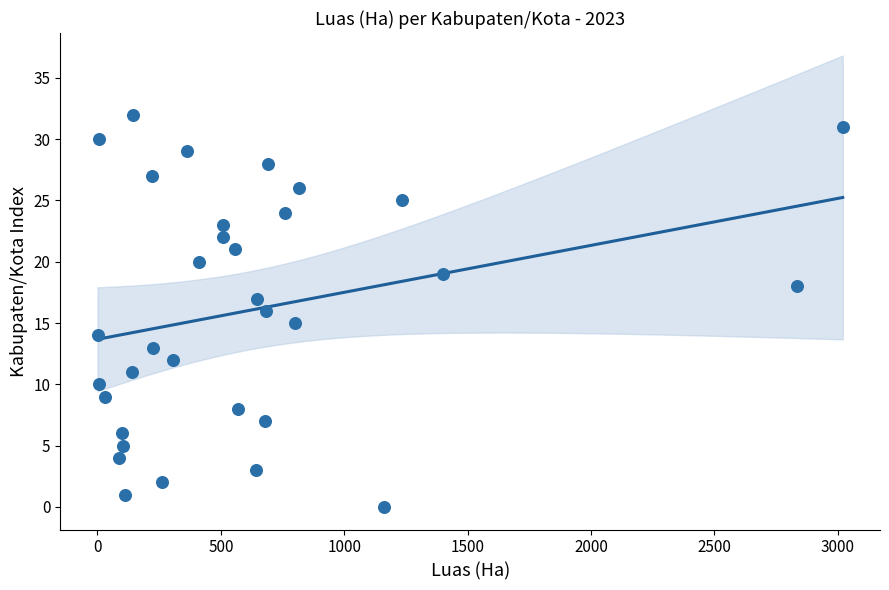

What is the range of Y values (max minus min)?

32